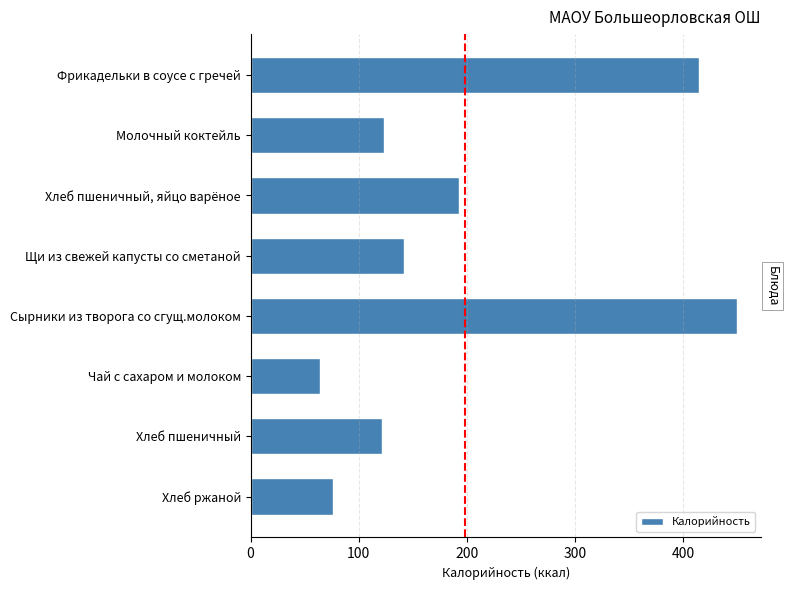

Which has a higher value, Хлеб пшеничный, яйцо варёное or Сырники из творога со сгущ.молоком?

Сырники из творога со сгущ.молоком